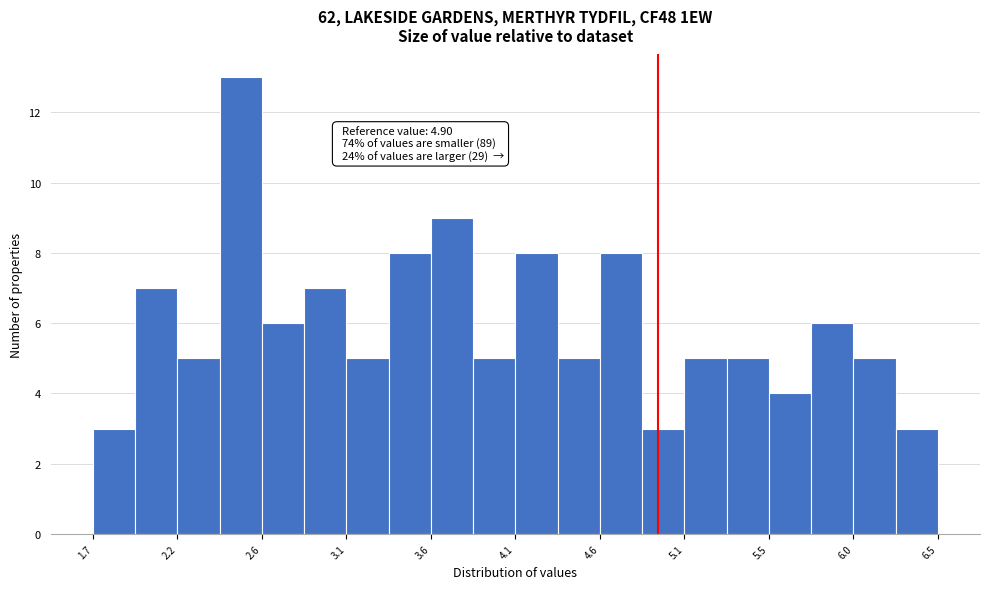

Which range on the x-axis has the tallest bar?

2.40 to 2.65